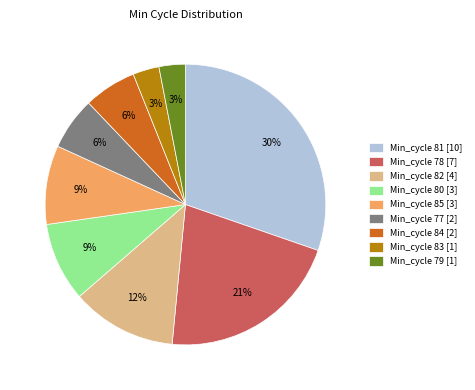

Is it true that Min_cycle 79 [1] is 8% of the pie?

False